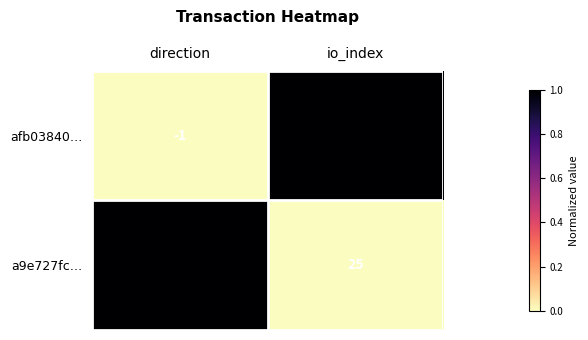

What is the difference between the highest and lowest values at io_index?

77